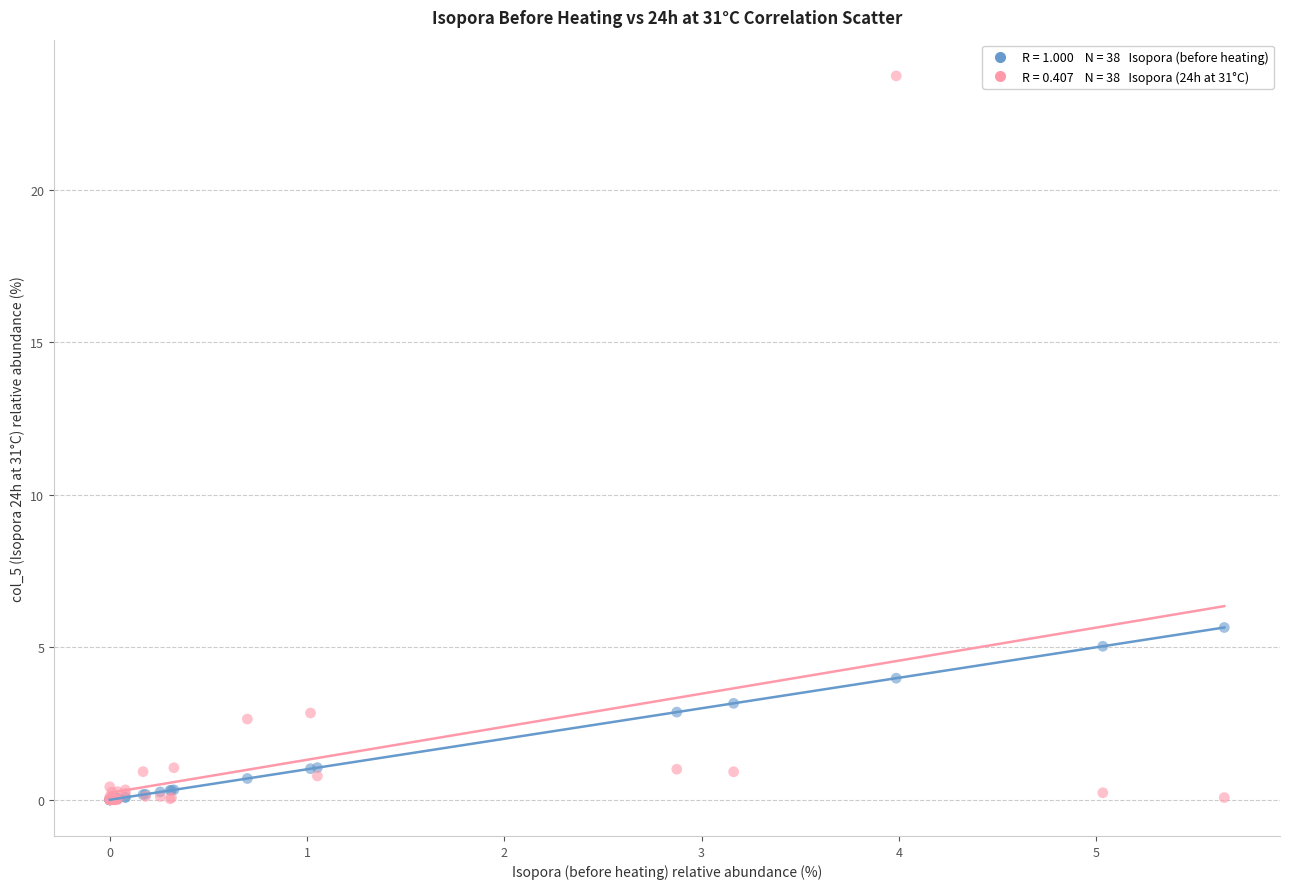

Across all series, what Y value is closest to 11?

5.7